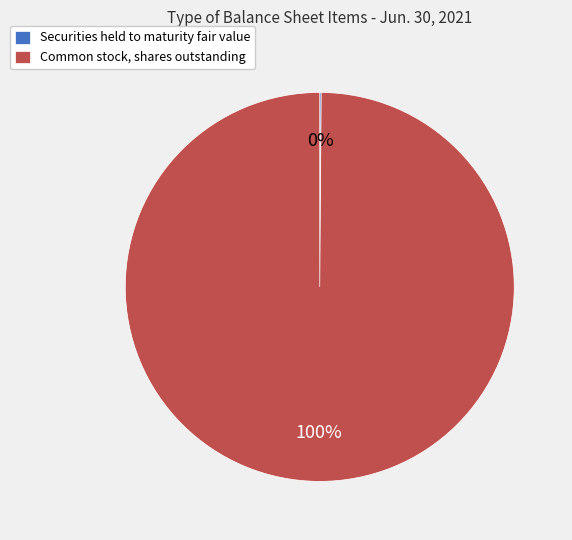

The Common stock, shares outstanding slice represents 87% of the pie. True or false?

False